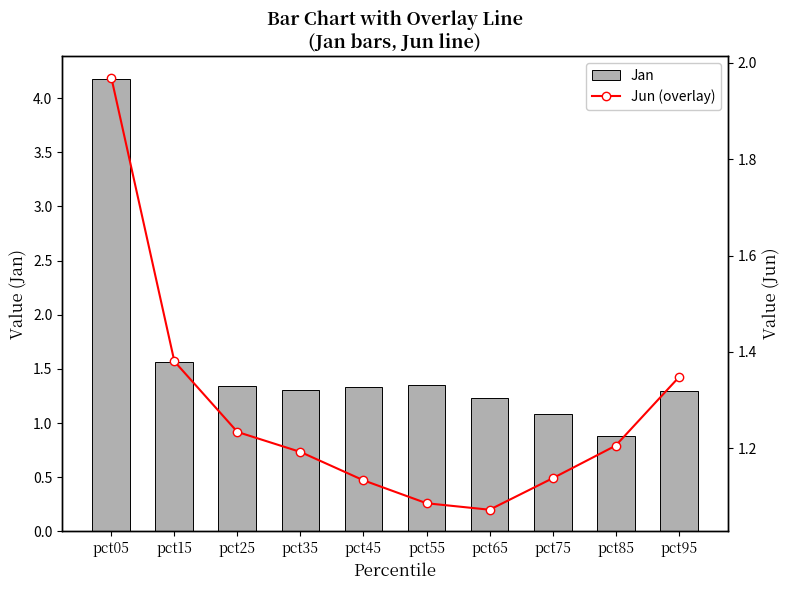

Reading right to left, transcribe all the data shown in this chart.

Jan: pct95=1.3	pct85=0.9	pct75=1.1	pct65=1.2	pct55=1.4	pct45=1.3	pct35=1.3	pct25=1.3	pct15=1.6	pct05=4.2
Jun (overlay): pct95=1.3	pct85=1.2	pct75=1.1	pct65=1.1	pct55=1.1	pct45=1.1	pct35=1.2	pct25=1.2	pct15=1.4	pct05=2.0